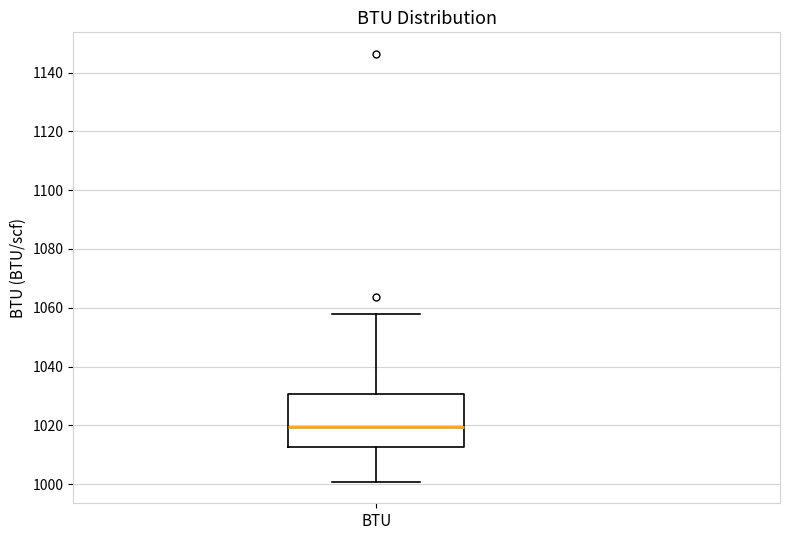

Where does the upper whisker of the box for BTU end on the y-axis? The values are not printed on the chart, so give them approximately, as read against the axis.

1058